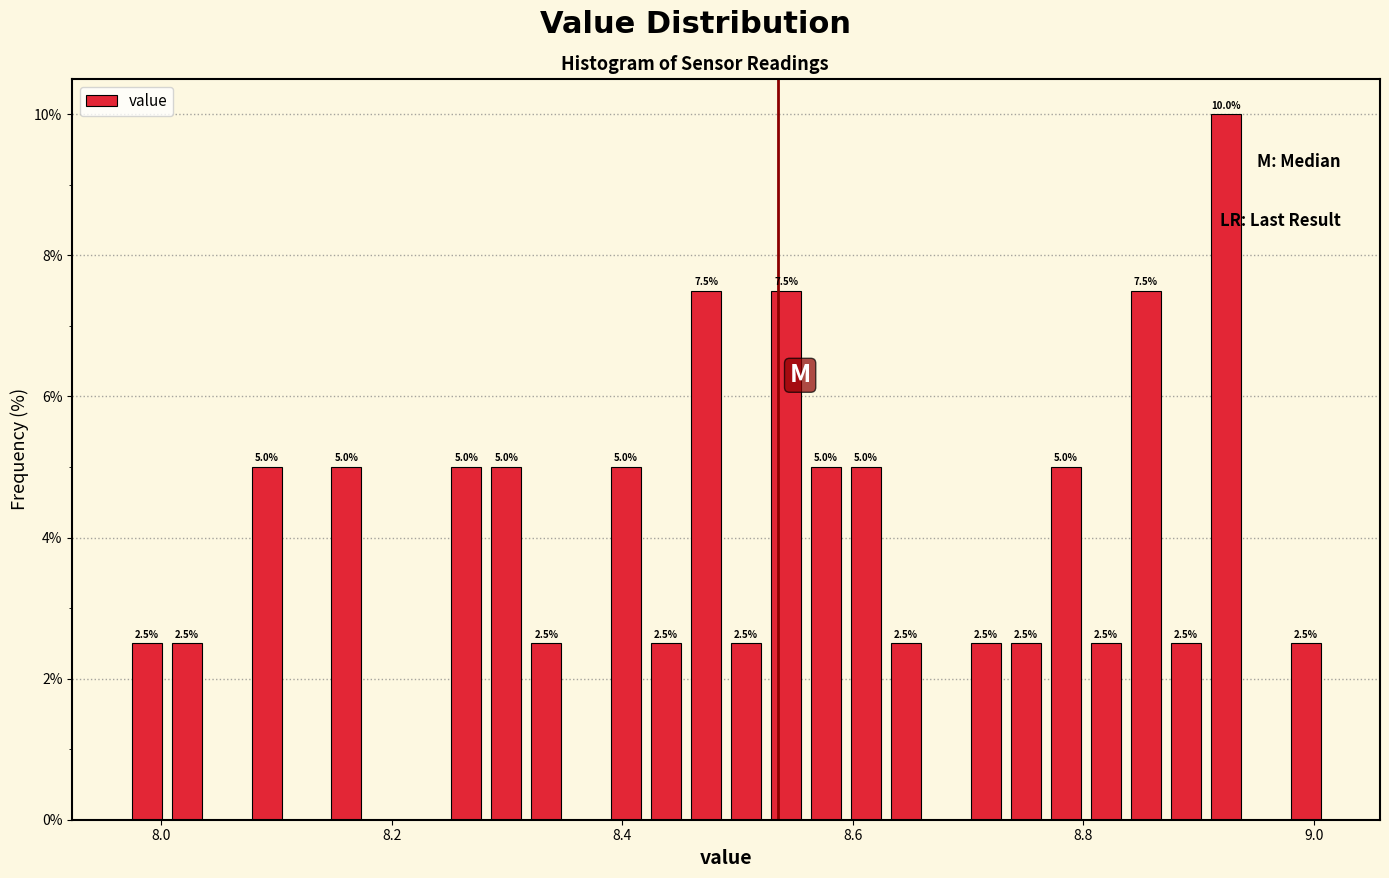

Read against the x-axis, roughly where is the centre of the tallest bar?

8.92